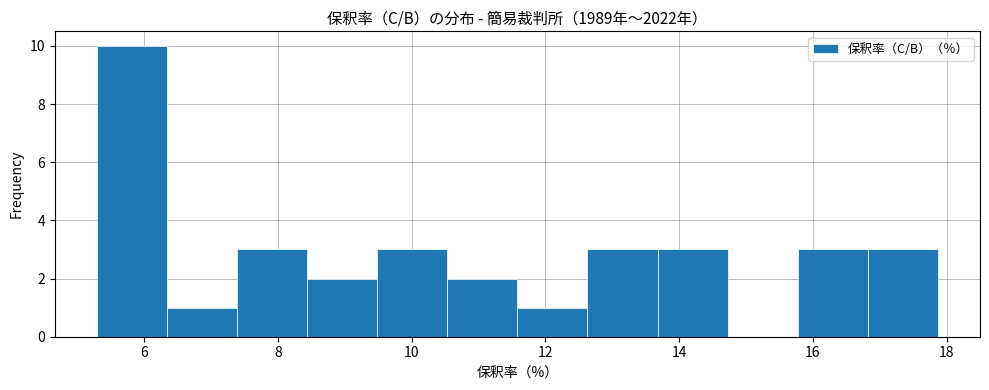

What is the height of the bar covering 5.2 to 6.4 on the x-axis? Neither the bar edges nor the heights are printed on the chart, so give them approximately, as read against the axes.

10